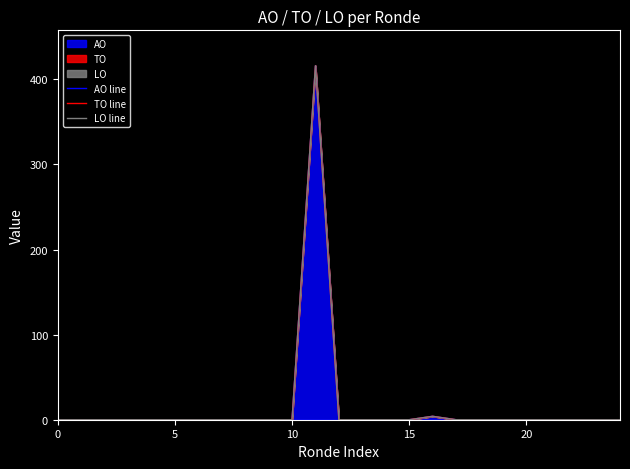

True or false: LO line and AO line intersect in this chart.

False